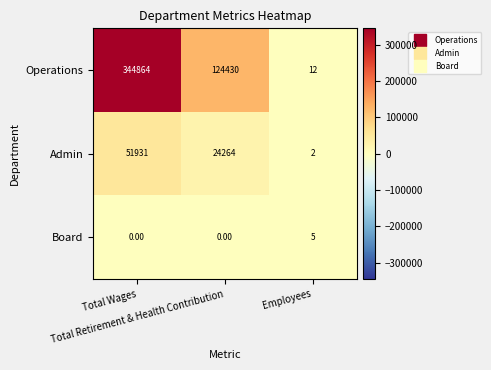

List the series in order of their peak value, lowest first.

Board, Admin, Operations